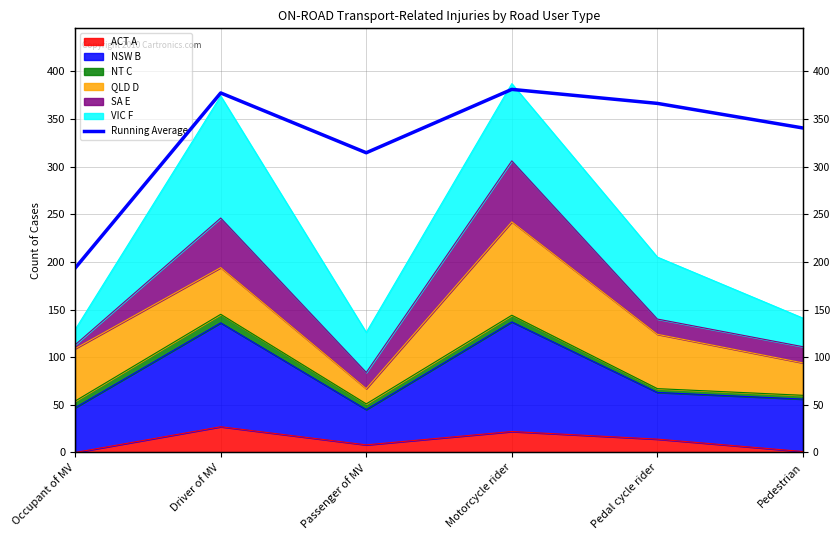

Reading left to right, extract all data points from this chart.

193.5	377.2	314.5	381.0	366.3	340.5